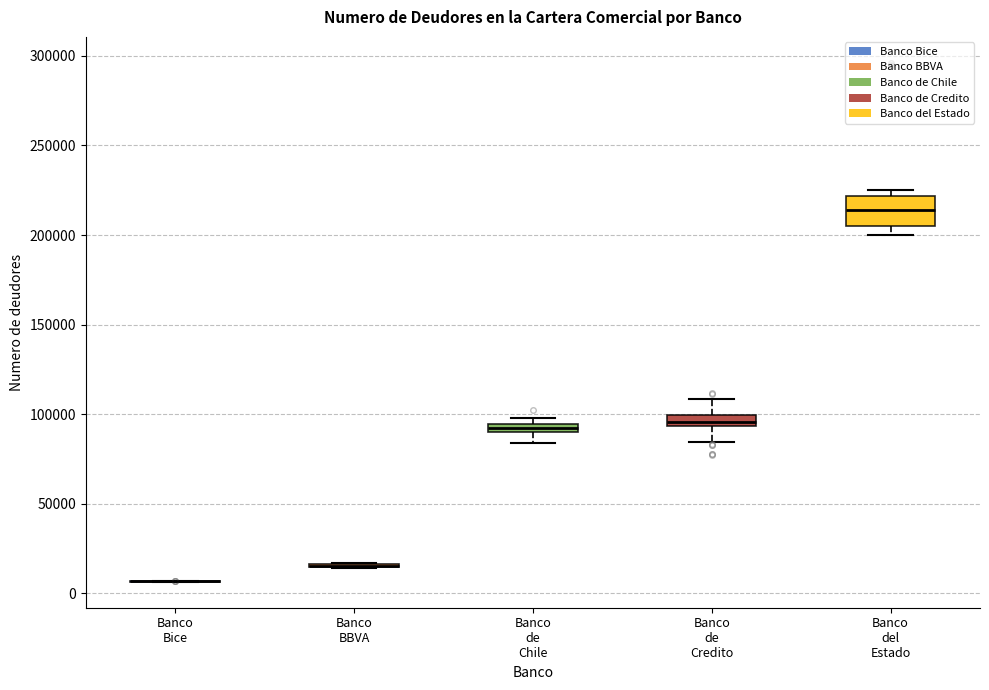

Where is the lower edge of the box for Banco de Credito on the y-axis? The values are not printed on the chart, so give them approximately, as read against the axis.

95000